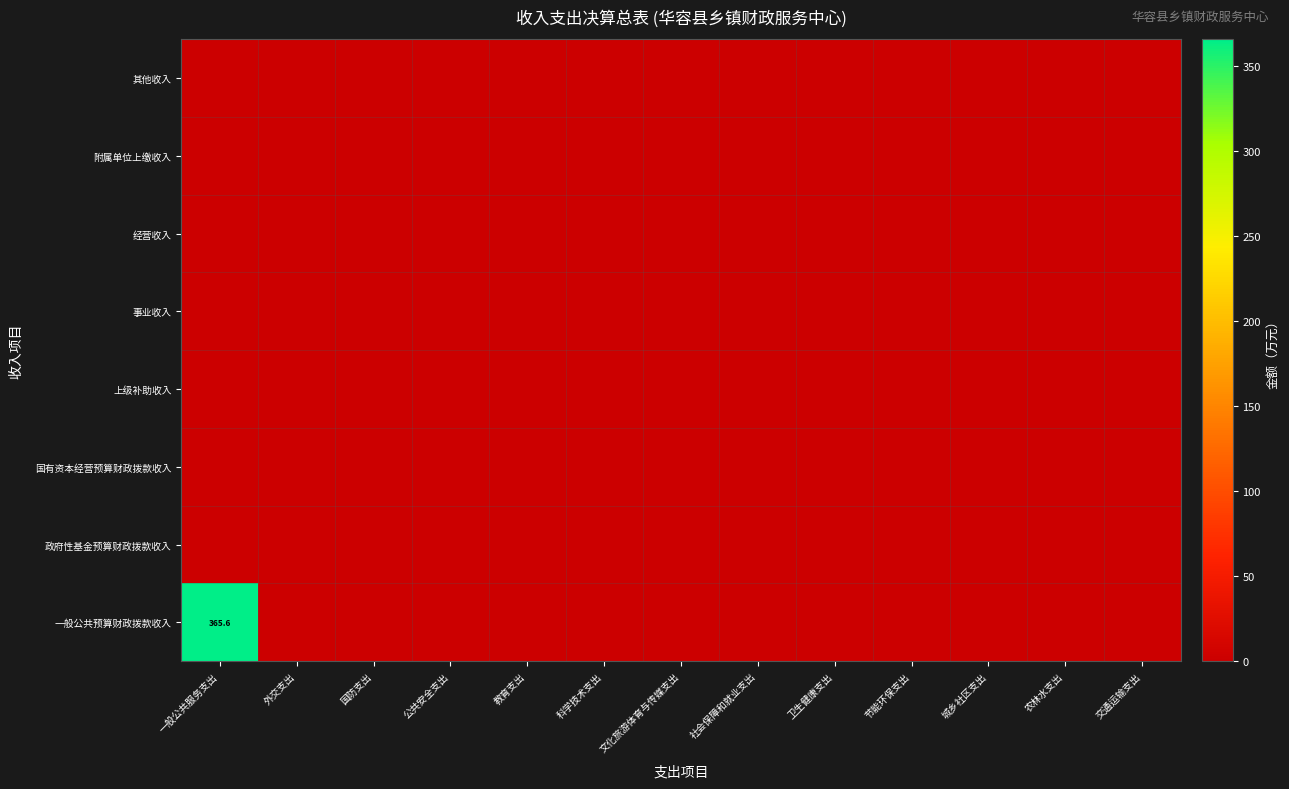

Between 公共安全支出 and 教育支出, which is larger?

公共安全支出